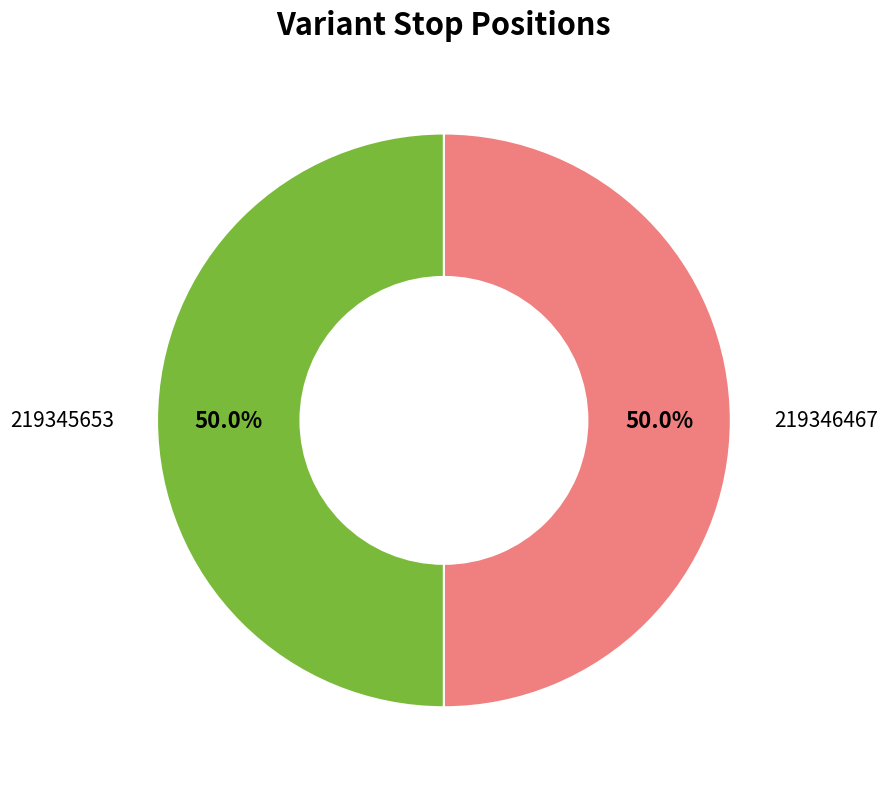

Do 219346467 and 219345653 together represent more than half of the pie?

Yes